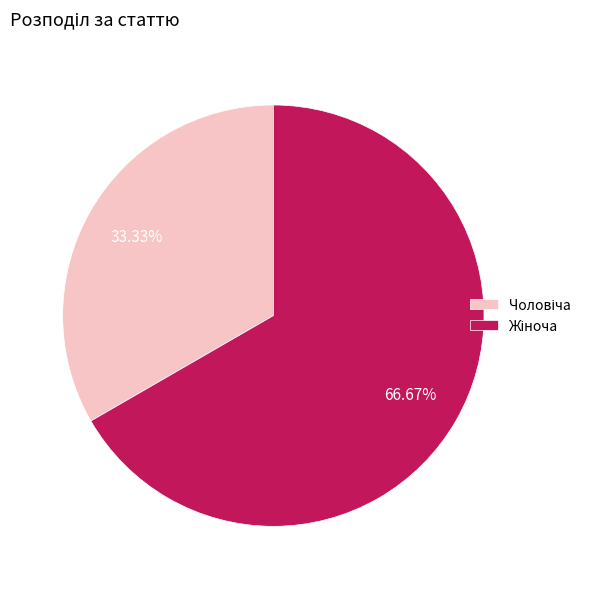

Is there a majority slice in this chart?

Yes